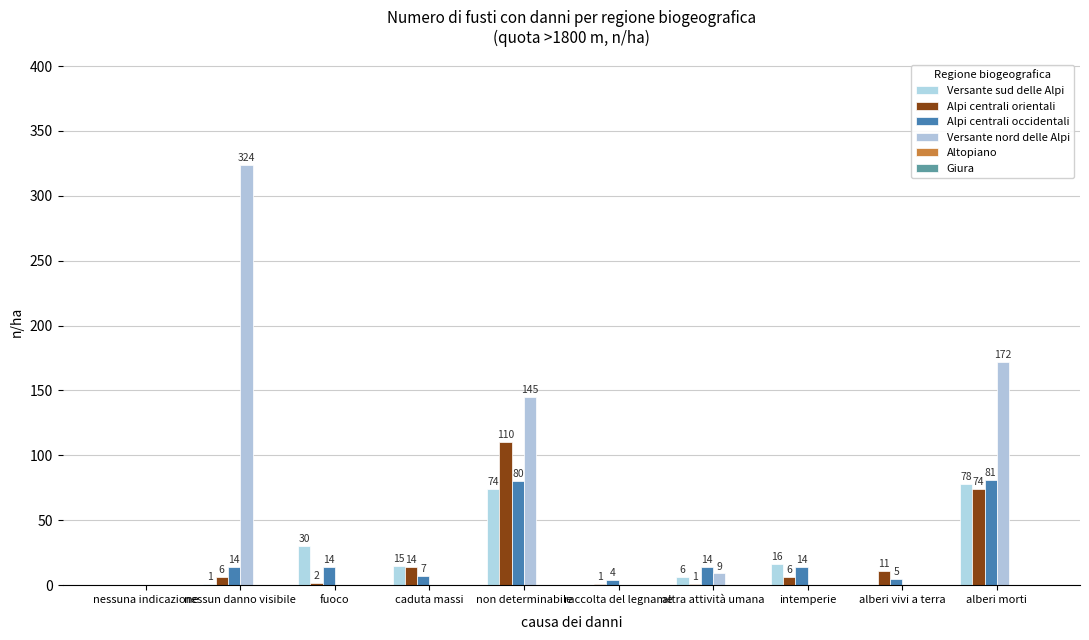

Reading left to right, list all the values displayed in this chart.

Versante sud delle Alpi: nessuna indicazione=0	nessun danno visibile=1	fuoco=30	caduta massi=15	non determinabile=74	raccolta del legname=0	altra attività umana=6	intemperie=16	alberi vivi a terra=0	alberi morti=78
Alpi centrali orientali: nessuna indicazione=0	nessun danno visibile=6	fuoco=2	caduta massi=14	non determinabile=110	raccolta del legname=1	altra attività umana=1	intemperie=6	alberi vivi a terra=11	alberi morti=74
Alpi centrali occidentali: nessuna indicazione=0	nessun danno visibile=14	fuoco=14	caduta massi=7	non determinabile=80	raccolta del legname=4	altra attività umana=14	intemperie=14	alberi vivi a terra=5	alberi morti=81
Versante nord delle Alpi: nessuna indicazione=0	nessun danno visibile=324	fuoco=0	caduta massi=0	non determinabile=145	raccolta del legname=0	altra attività umana=9	intemperie=0	alberi vivi a terra=0	alberi morti=172
Altopiano: nessuna indicazione=0	nessun danno visibile=0	fuoco=0	caduta massi=0	non determinabile=0	raccolta del legname=0	altra attività umana=0	intemperie=0	alberi vivi a terra=0	alberi morti=0
Giura: nessuna indicazione=0	nessun danno visibile=0	fuoco=0	caduta massi=0	non determinabile=0	raccolta del legname=0	altra attività umana=0	intemperie=0	alberi vivi a terra=0	alberi morti=0